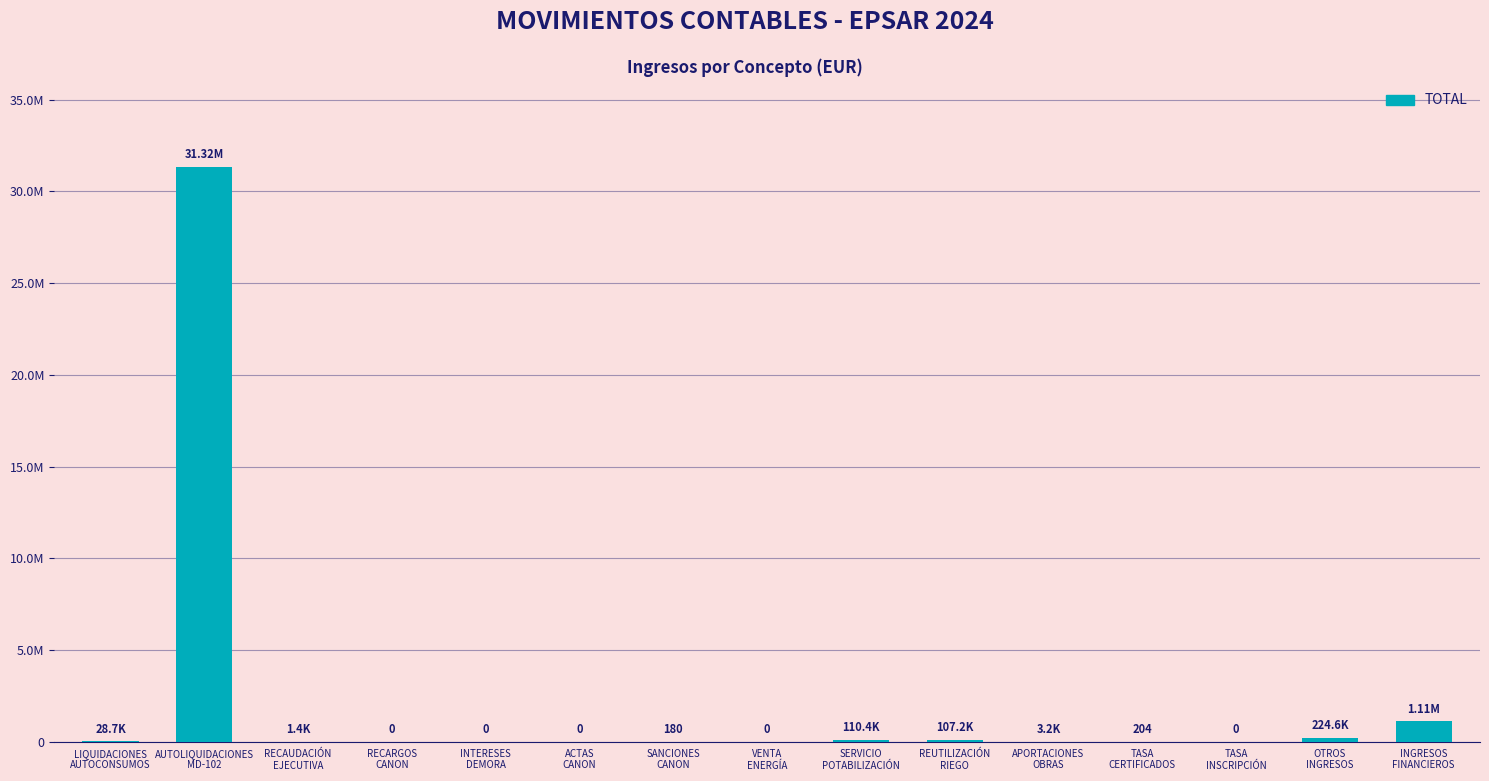

Reading left to right, list all the values displayed in this chart.

LIQUIDACIONES
AUTOCONSUMOS=28722.2	AUTOLIQUIDACIONES
MD-102=31319133.8	RECAUDACIÓN
EJECUTIVA=1381.8	RECARGOS
CANON=0.0	INTERESES
DEMORA=0.0	ACTAS
CANON=0.0	SANCIONES
CANON=180.0	VENTA
ENERGÍA=0.0	SERVICIO
POTABILIZACIÓN=110445.8	REUTILIZACIÓN
RIEGO=107206.5	APORTACIONES
OBRAS=3245.6	TASA
CERTIFICADOS=203.8	TASA
INSCRIPCIÓN=0.0	OTROS
INGRESOS=224648.8	INGRESOS
FINANCIEROS=1105773.6